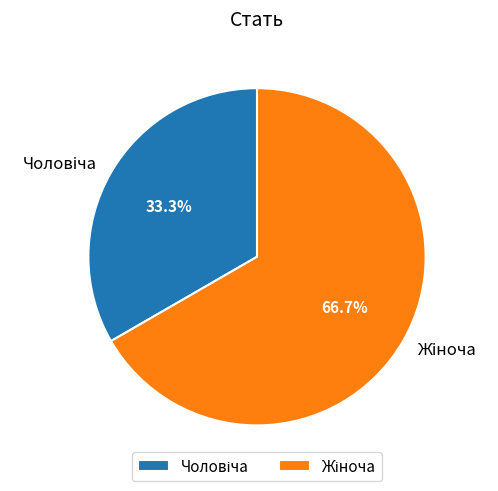

To the nearest percent, what is the difference between the largest and smallest slice percentages?

33%